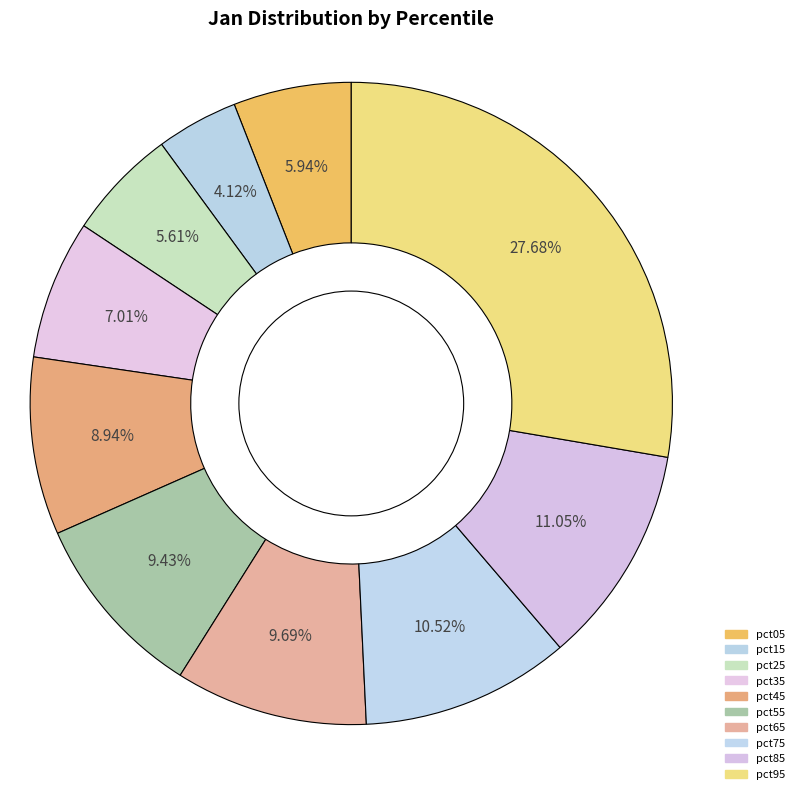

To the nearest percent, what is the difference between the pct05 and pct15 slice percentages?

2%